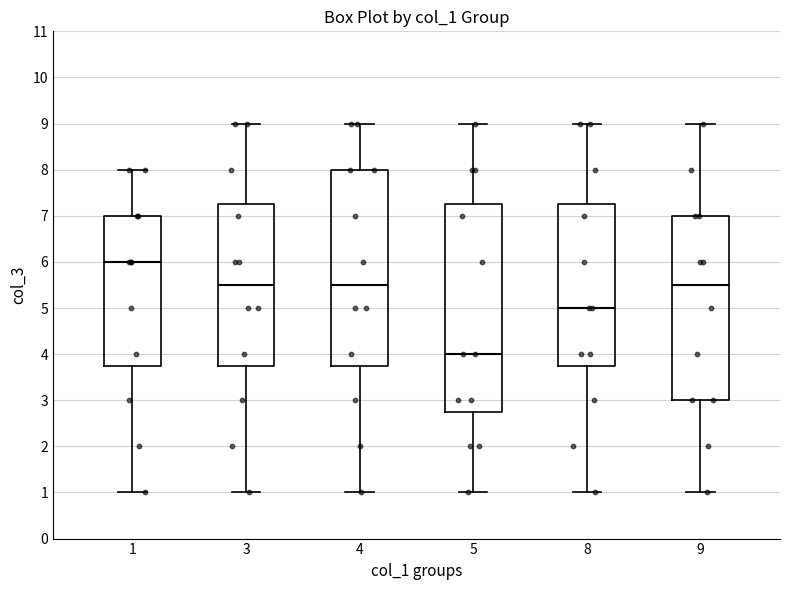

Reading left to right, transcribe this box plot: for each box, give where its median line is, the range the box spans, and where its two whiskers end, as read against the y-axis. The values are not printed on the chart, so give them approximately, as read against the axis.

1: median 6.0, box 3.8 to 7.0, whiskers 1.0 to 8.0
3: median 5.5, box 3.8 to 7.3, whiskers 1.0 to 9.0
4: median 5.5, box 3.8 to 8.0, whiskers 1.0 to 9.0
5: median 4.0, box 2.8 to 7.3, whiskers 1.0 to 9.0
8: median 5.0, box 3.8 to 7.3, whiskers 1.0 to 9.0
9: median 5.5, box 3.0 to 7.0, whiskers 1.0 to 9.0